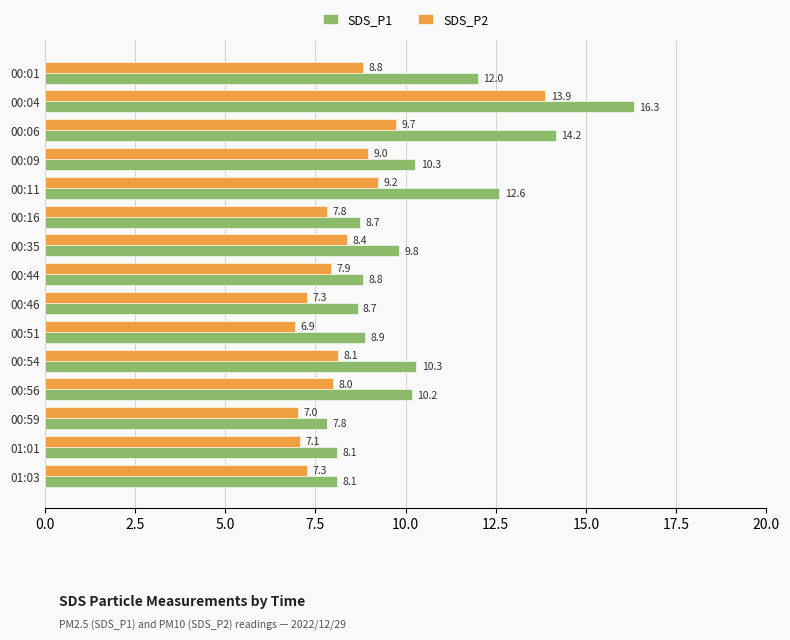

The value of SDS_P2 at 00:35 is 11.1. True or false?

False